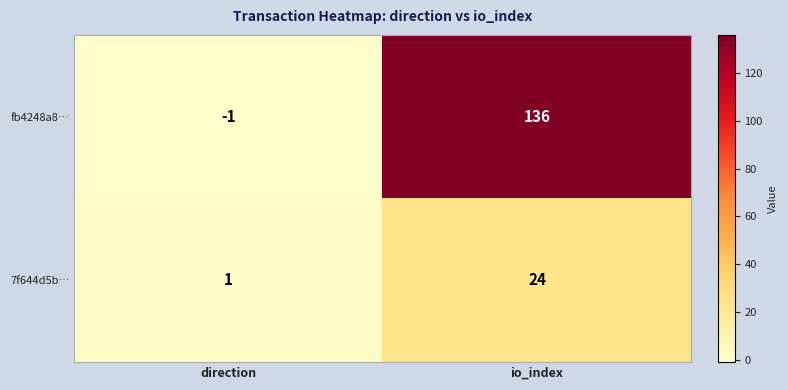

At which label does fb4248a8… reach its minimum?

direction